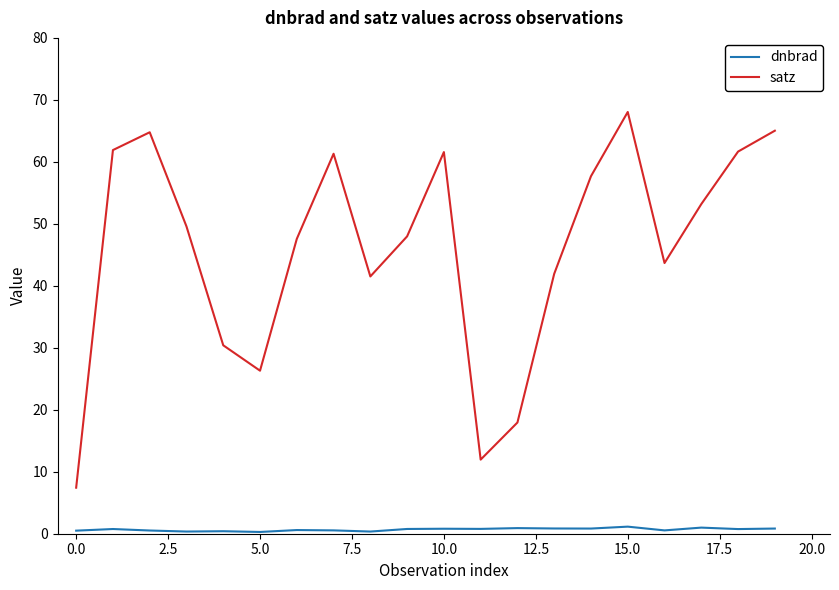

List the series in order of their peak value, lowest first.

dnbrad, satz